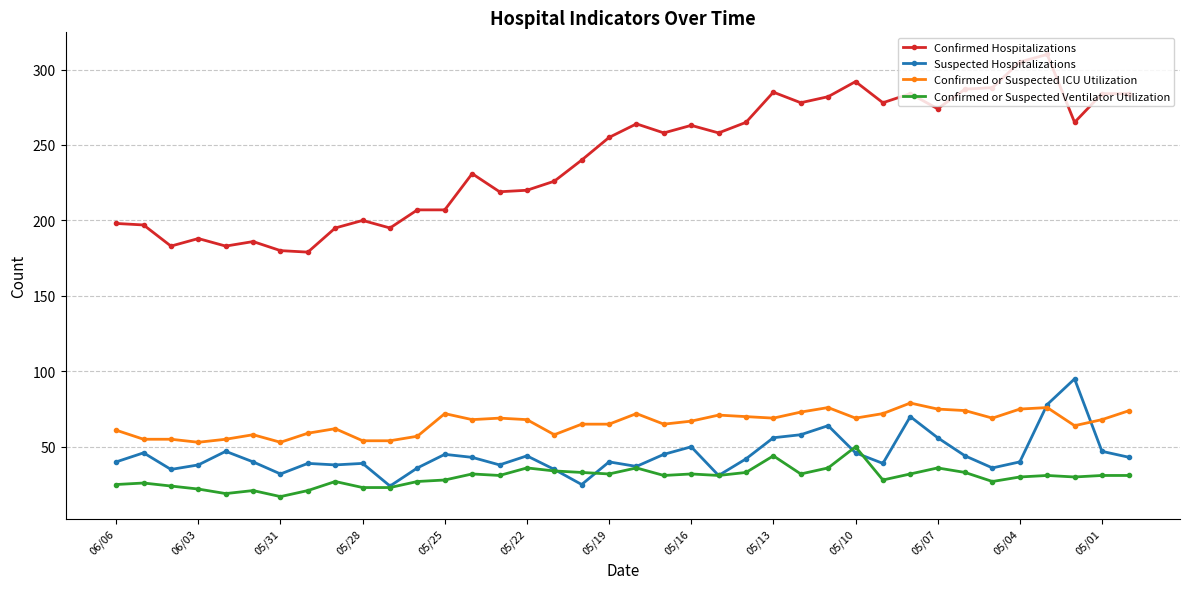

Does the chart have visible grid lines?

Yes